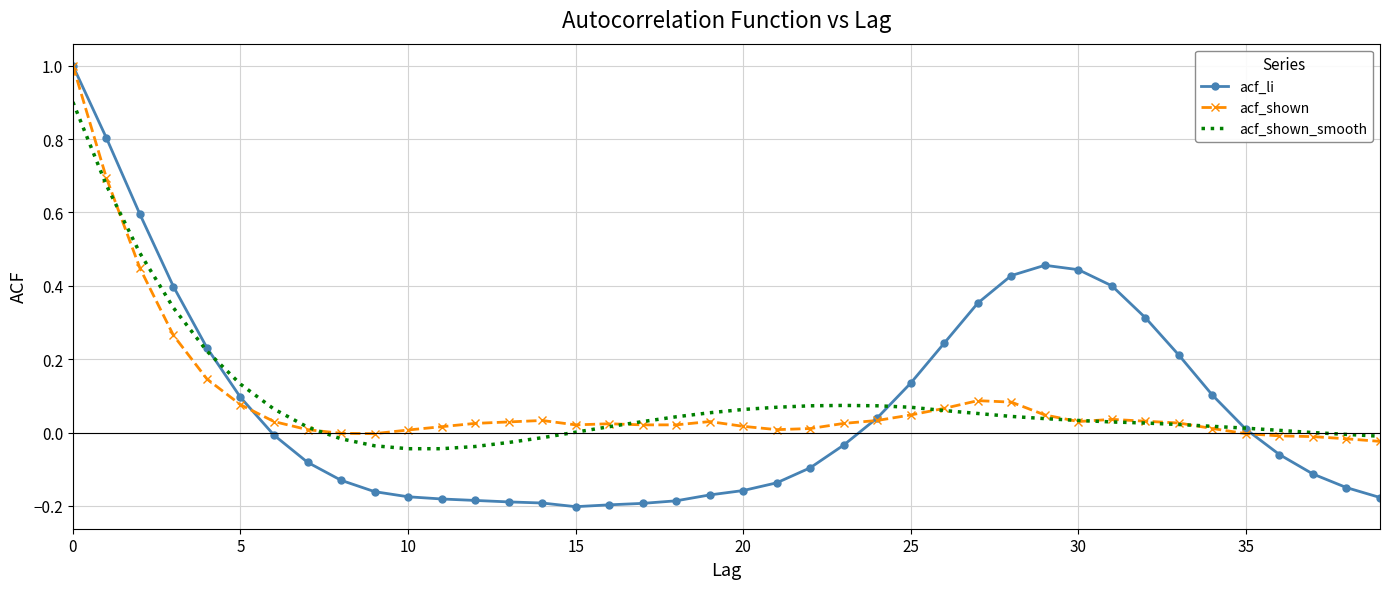

Which series has the largest range (max minus min)?

acf_li